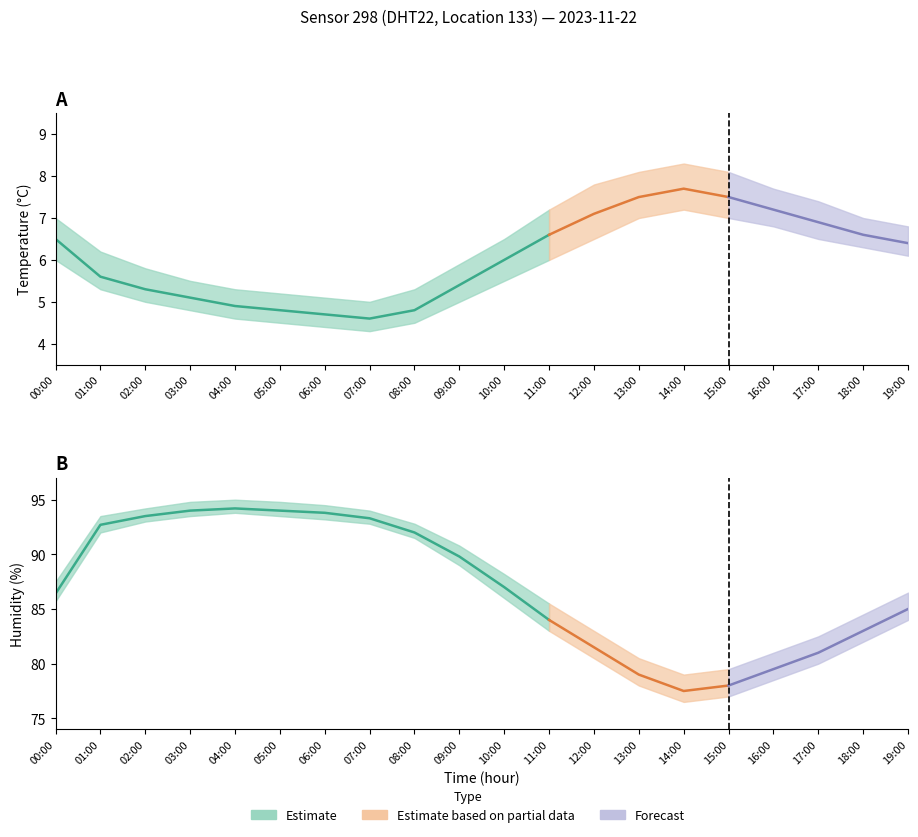

At which category does humidity_low reach its first local valley?

14:00